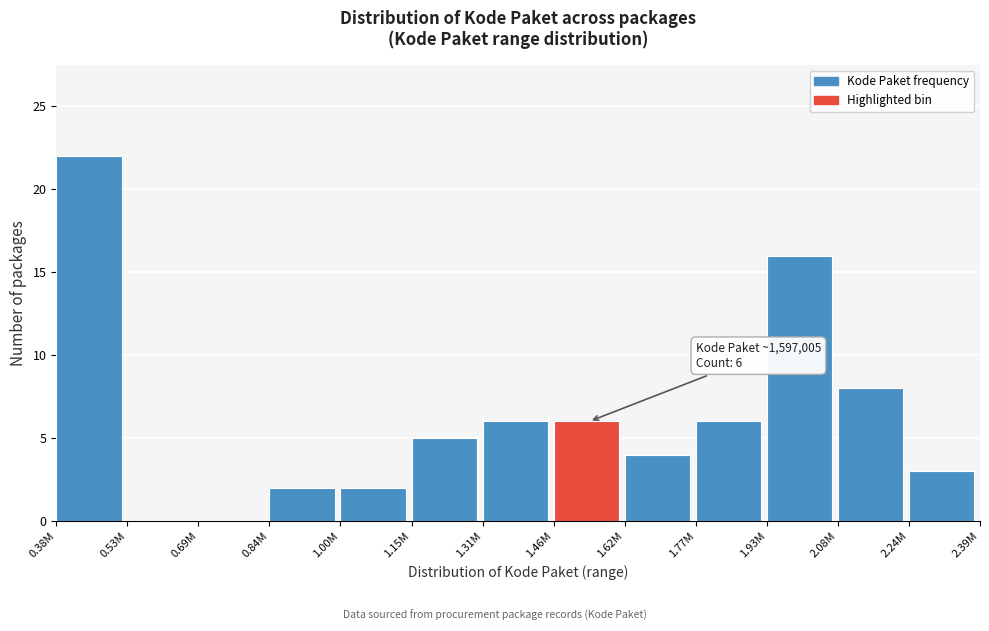

Reading left to right, transcribe all the data shown in this chart.

0.38M=22	0.53M=0	0.69M=0	0.84M=2	1.00M=2	1.15M=5	1.31M=6	1.46M=6	1.62M=4	1.77M=6	1.93M=16	2.08M=8	2.24M=3